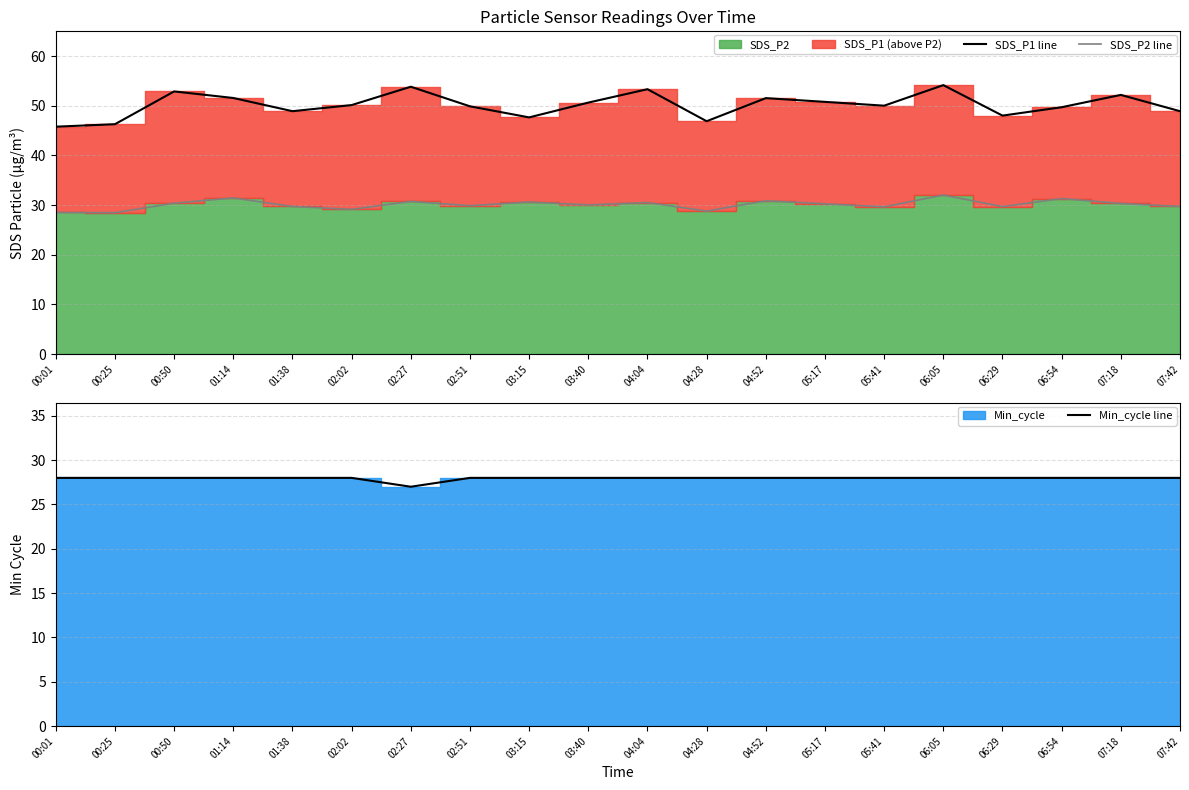

Reading right to left, what are all the values shown in this chart?

SDS_P1 line: 07:42=48.9	07:18=52.2	06:54=49.7	06:29=48.0	06:05=54.2	05:41=50.0	05:17=50.8	04:52=51.5	04:28=46.9	04:04=53.4	03:40=50.6	03:15=47.7	02:51=49.9	02:27=53.9	02:02=50.1	01:38=48.9	01:14=51.6	00:50=52.9	00:25=46.3	00:01=45.8
SDS_P2 line: 07:42=29.7	07:18=30.3	06:54=31.3	06:29=29.7	06:05=32.0	05:41=29.6	05:17=30.3	04:52=30.9	04:28=28.8	04:04=30.5	03:40=30.1	03:15=30.6	02:51=29.9	02:27=30.8	02:02=29.1	01:38=29.7	01:14=31.4	00:50=30.4	00:25=28.5	00:01=28.5
Min_cycle line: 07:42=28.0	07:18=28.0	06:54=28.0	06:29=28.0	06:05=28.0	05:41=28.0	05:17=28.0	04:52=28.0	04:28=28.0	04:04=28.0	03:40=28.0	03:15=28.0	02:51=28.0	02:27=27.0	02:02=28.0	01:38=28.0	01:14=28.0	00:50=28.0	00:25=28.0	00:01=28.0